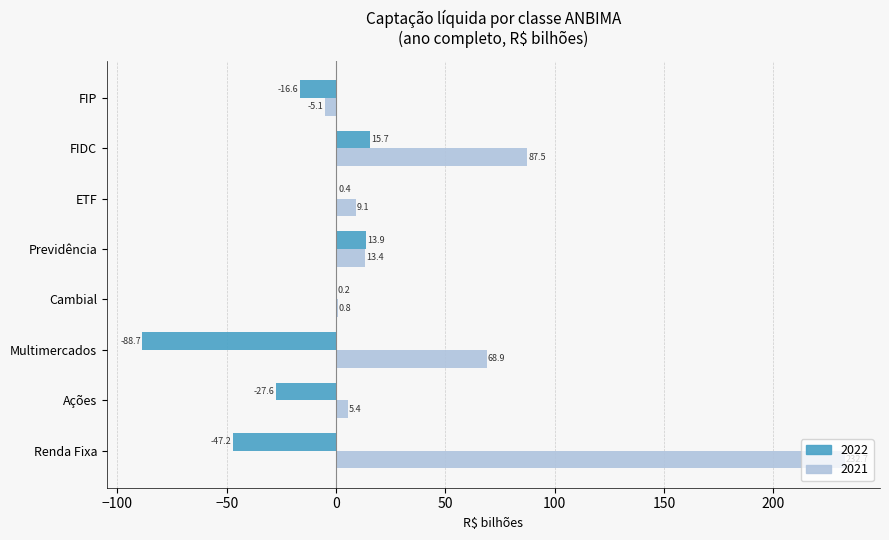

The 2022 series shows -88.7 at Multimercados. True or false?

True